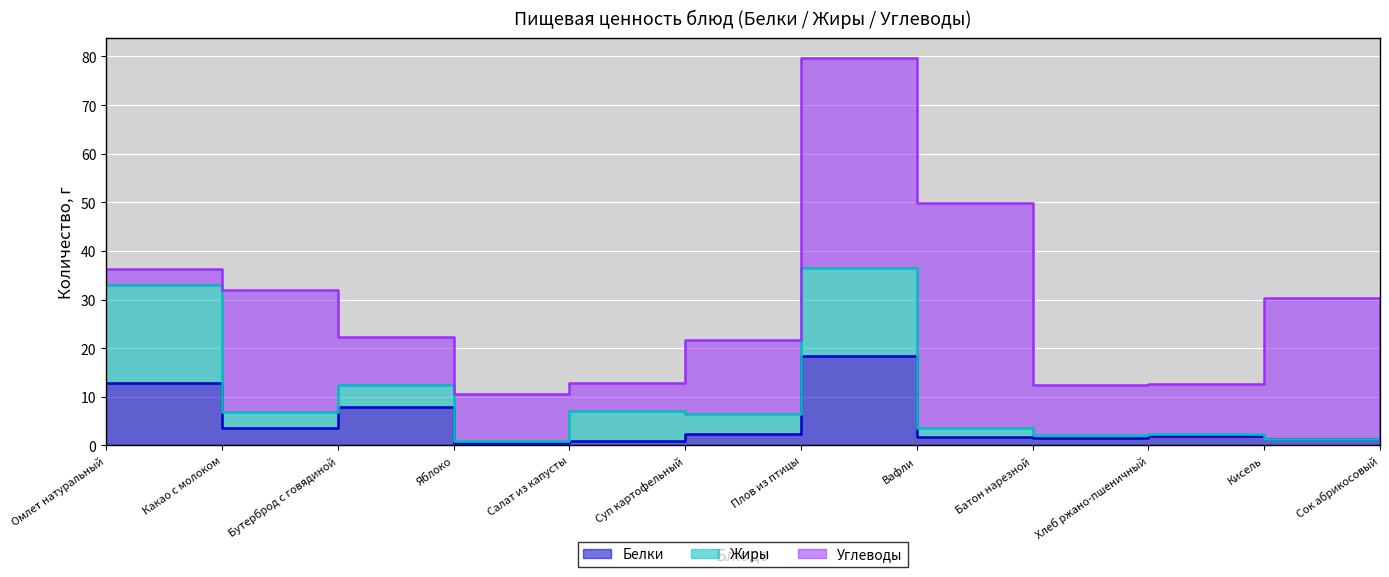

The Жиры series shows 2.1 at Батон нарезной. True or false?

True